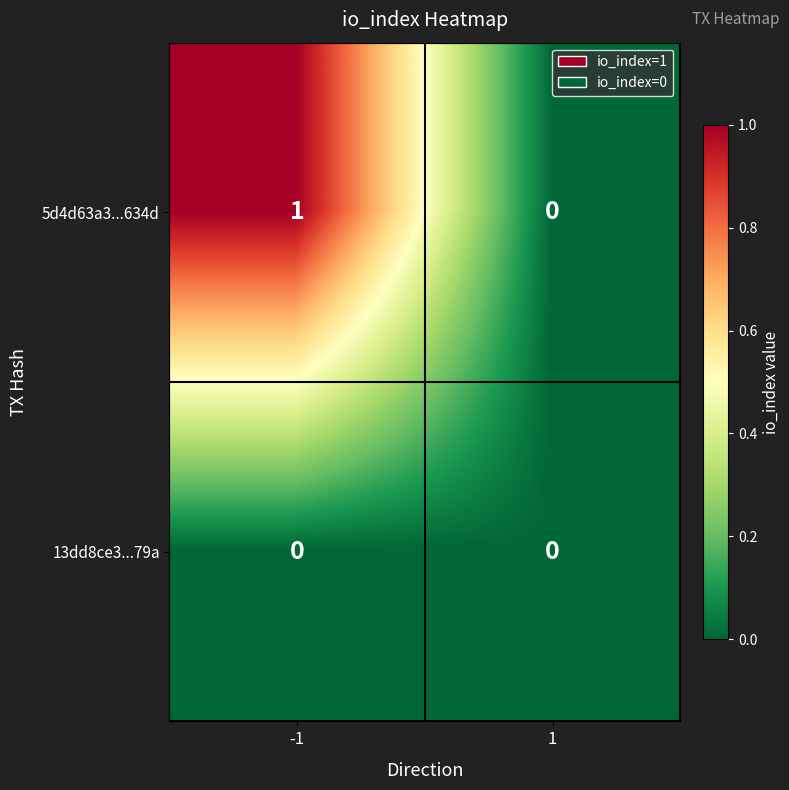

At -1, list the series in order from smallest to largest.

13dd8ce3...79a, 5d4d63a3...634d